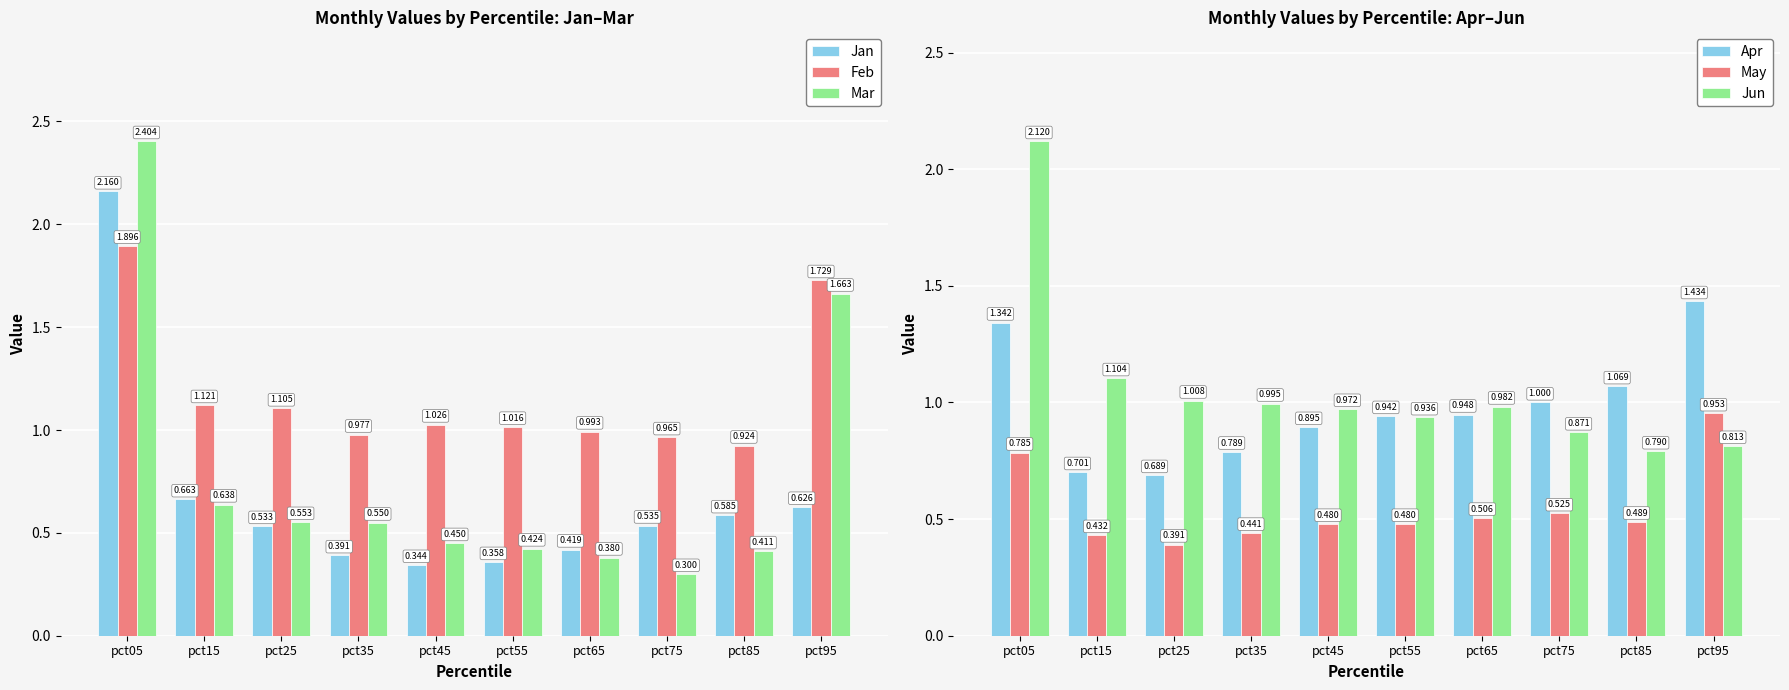

Which series has the widest spread of values?

Mar